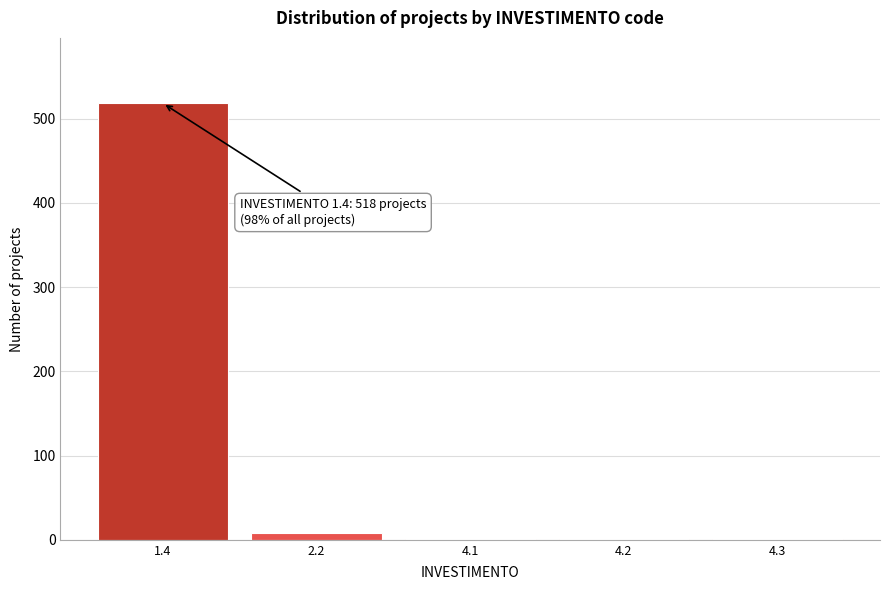

Reading left to right, list all the values displayed in this chart.

1.4=518	2.2=8	4.1=1	4.2=1	4.3=1